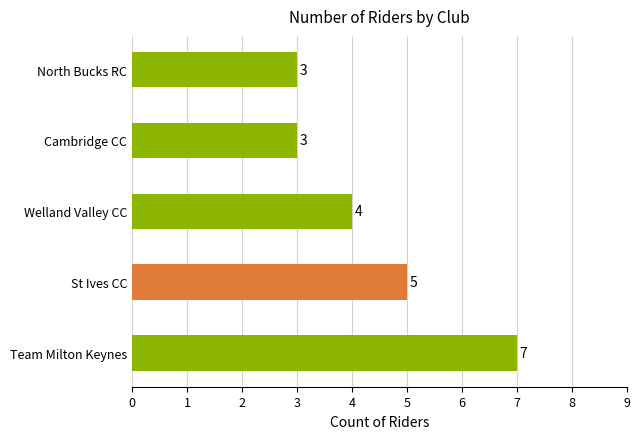

Count the values in the range 3 to 5.

4